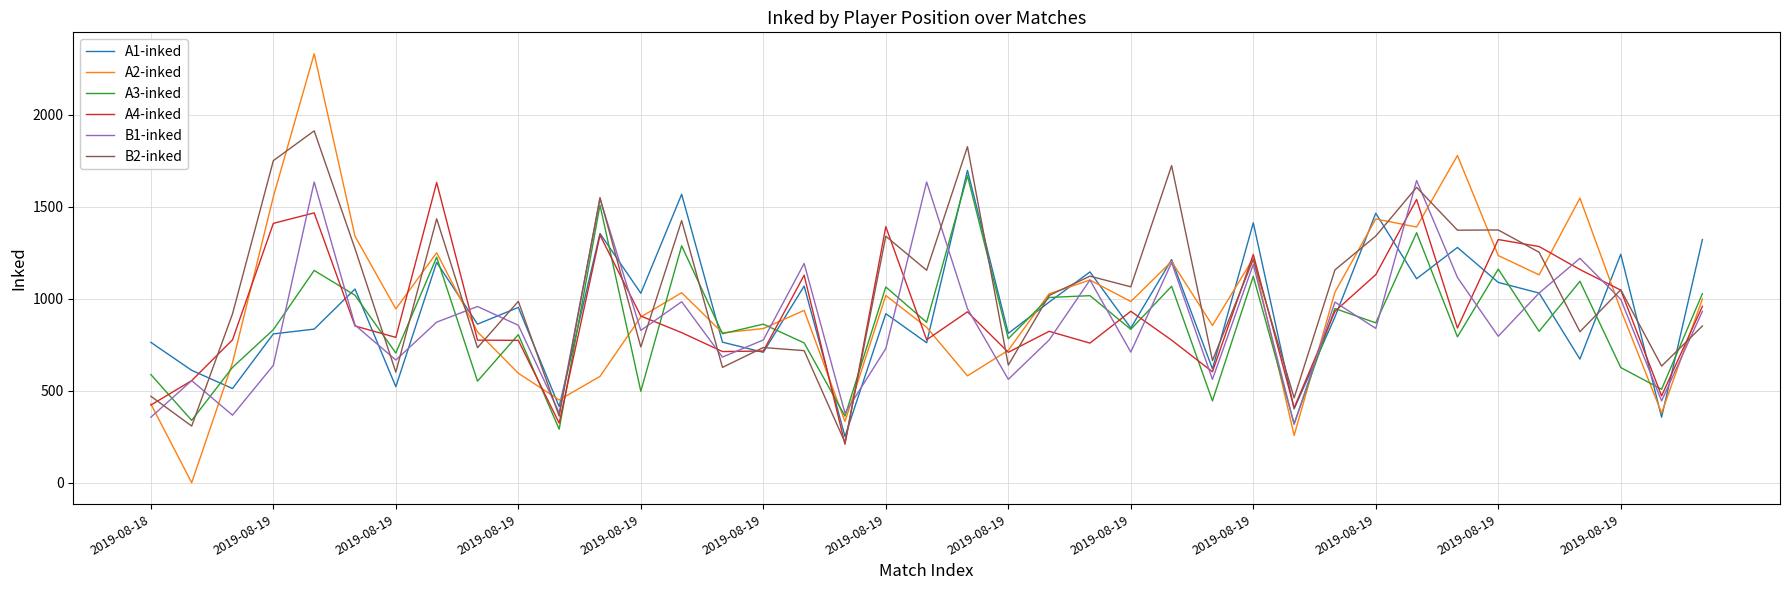

Which series ends up on top after the final intersection of A3-inked and B1-inked?

A3-inked